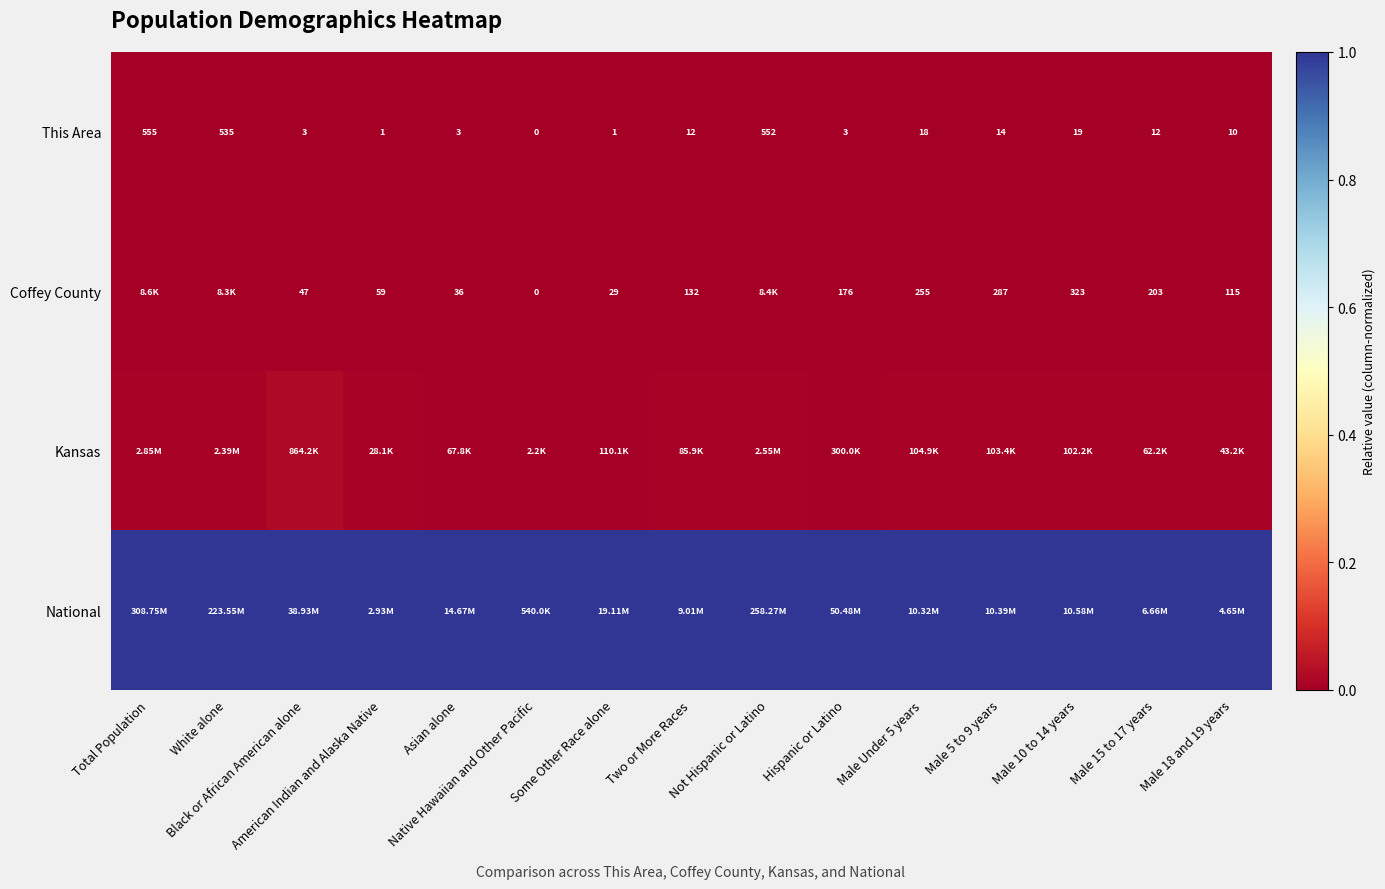

How many Kansas values are between 0 and 1?

15